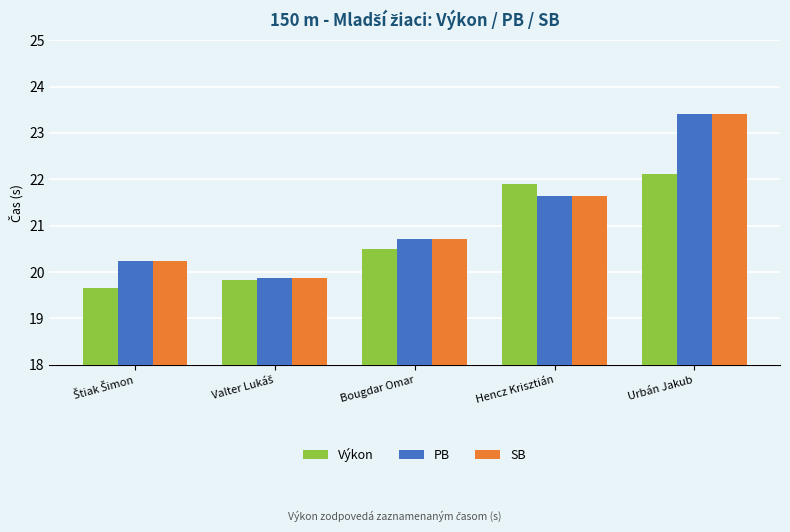

At which category is the sum across all series the highest?

Urbán Jakub